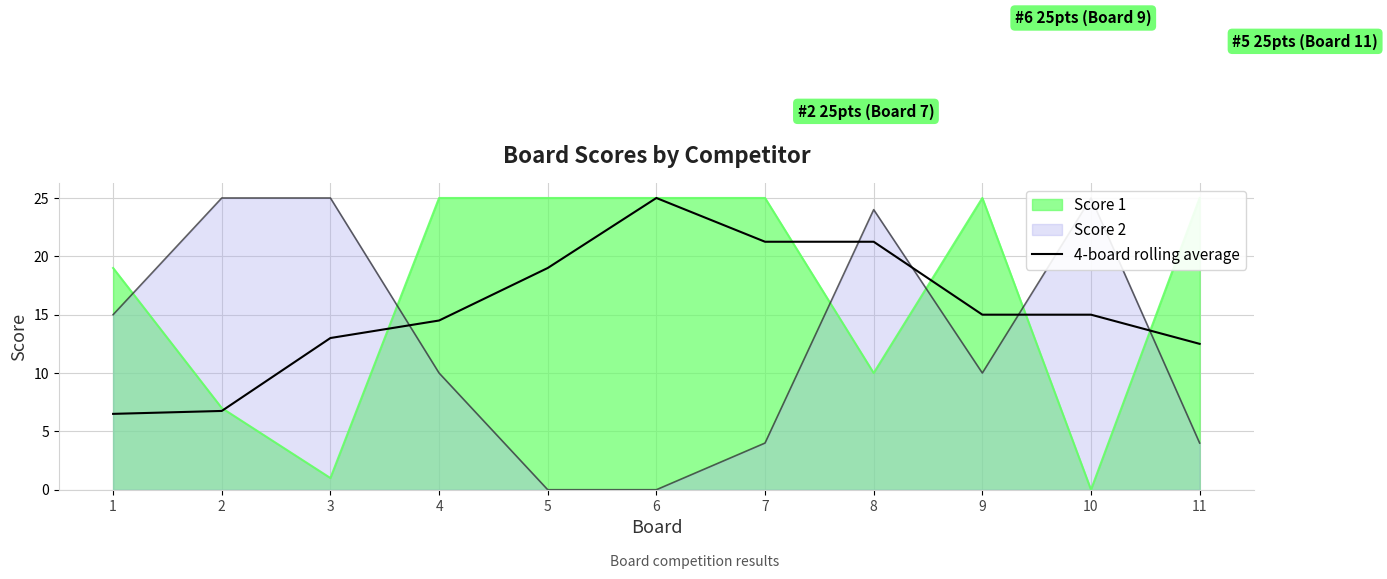

Rank the categories by value from lowest to highest.

1, 2, 11, 3, 4, 9, 10, 5, 7, 8, 6